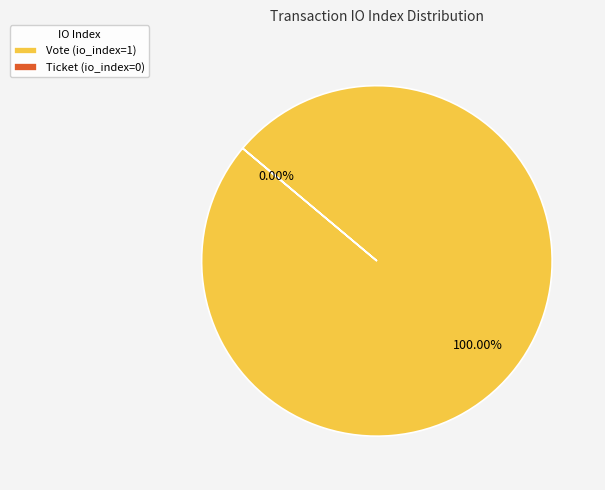

Is Ticket (io_index=0) the majority of the pie?

No